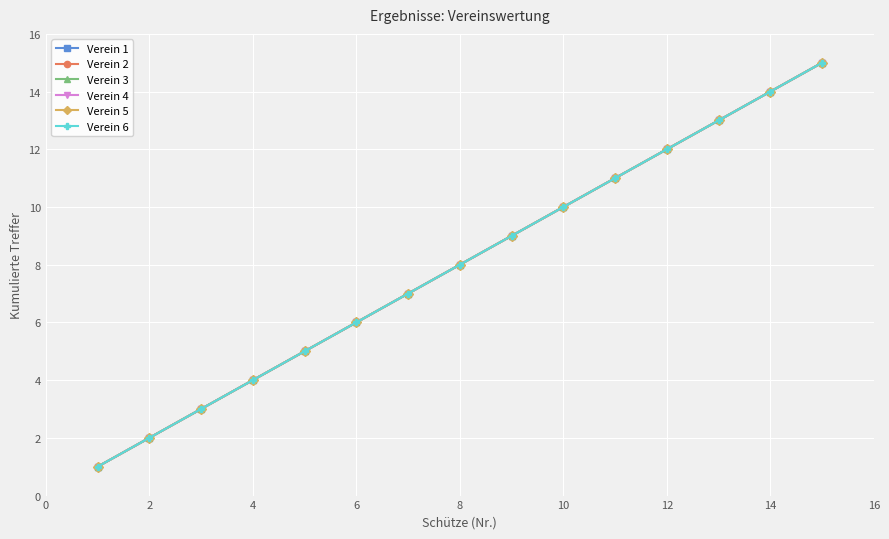

Is this an area chart (filled region under the line)?

No